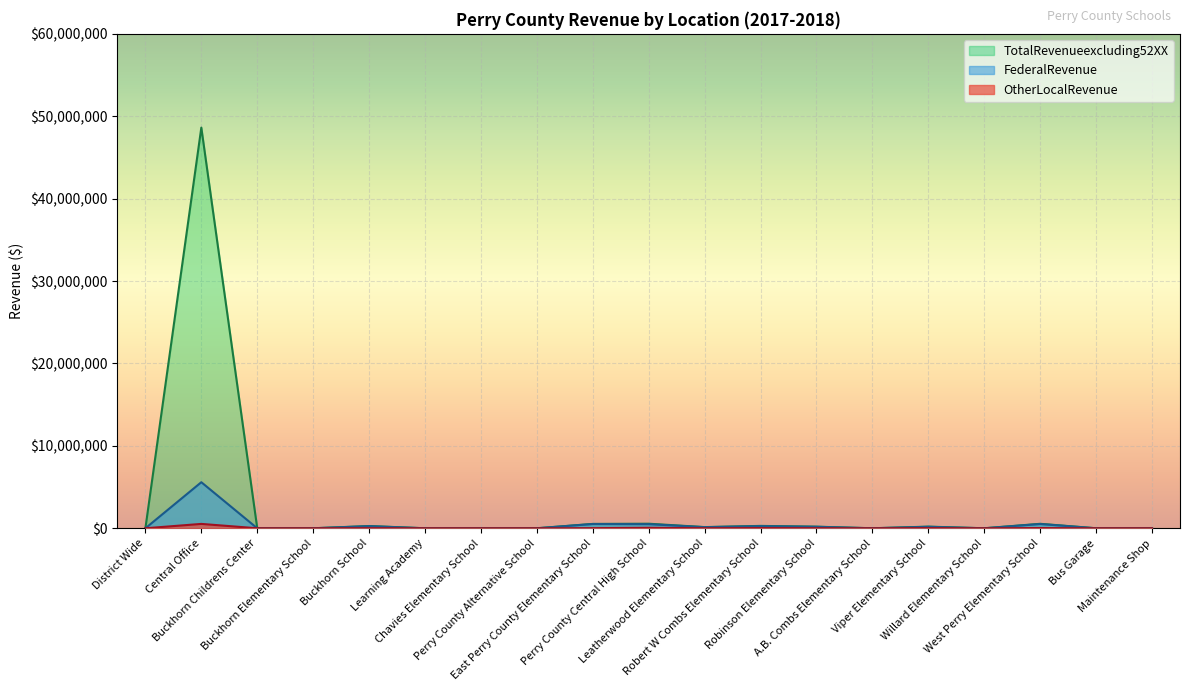

What is the difference between the OtherLocalRevenue values at Willard Elementary School and Viper Elementary School?

19251.3